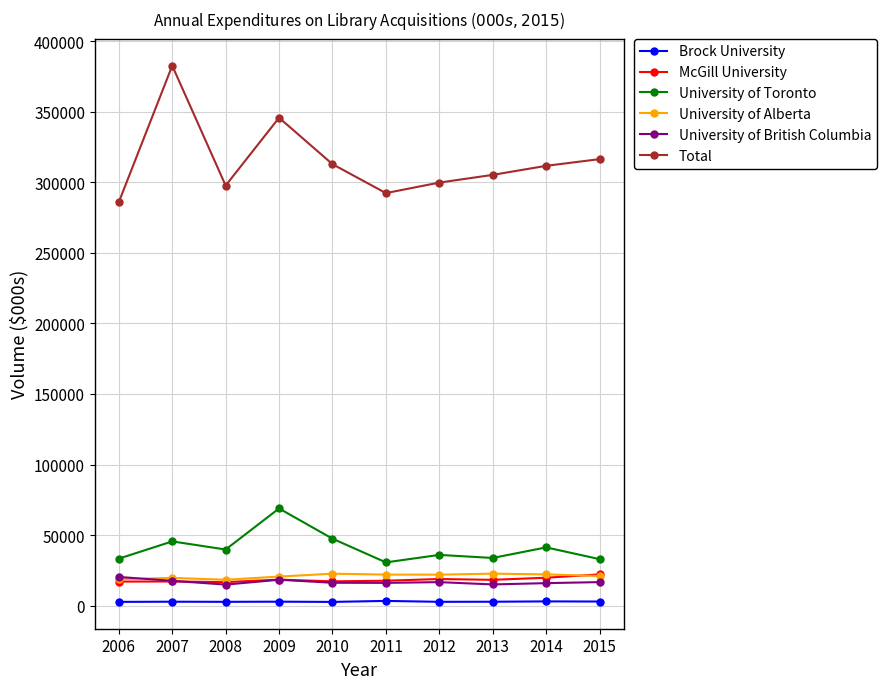

What is the value of the University of British Columbia point at the 4th from the left?

18360.3